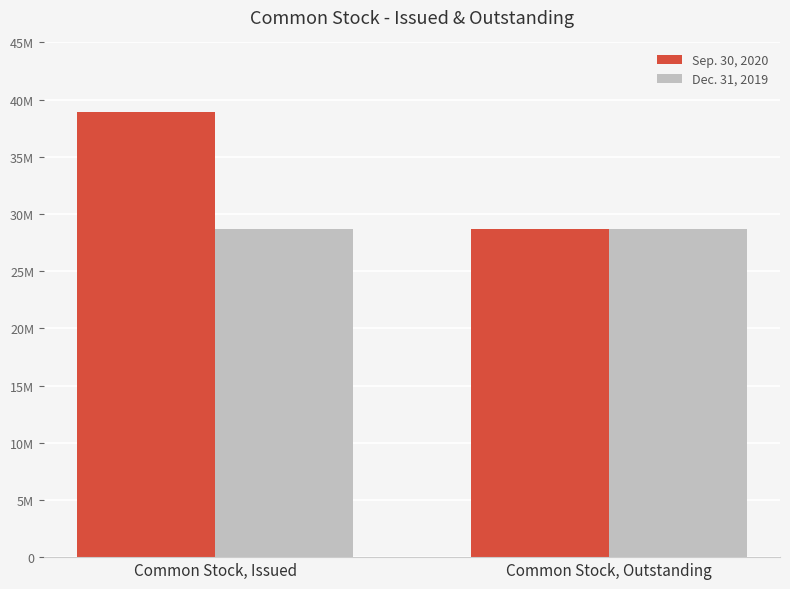

What is the minimum value for Dec. 31, 2019?

28677147